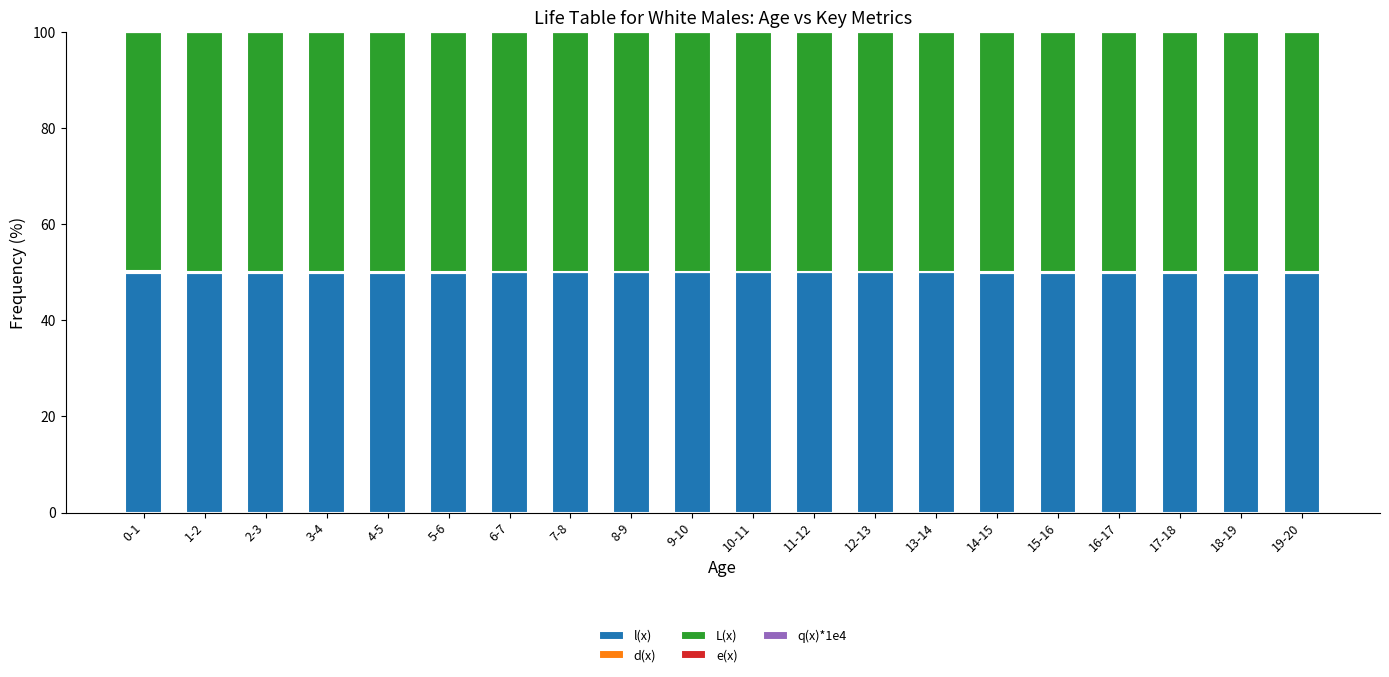

The value of l(x) at 11-12 is 20.5. True or false?

False